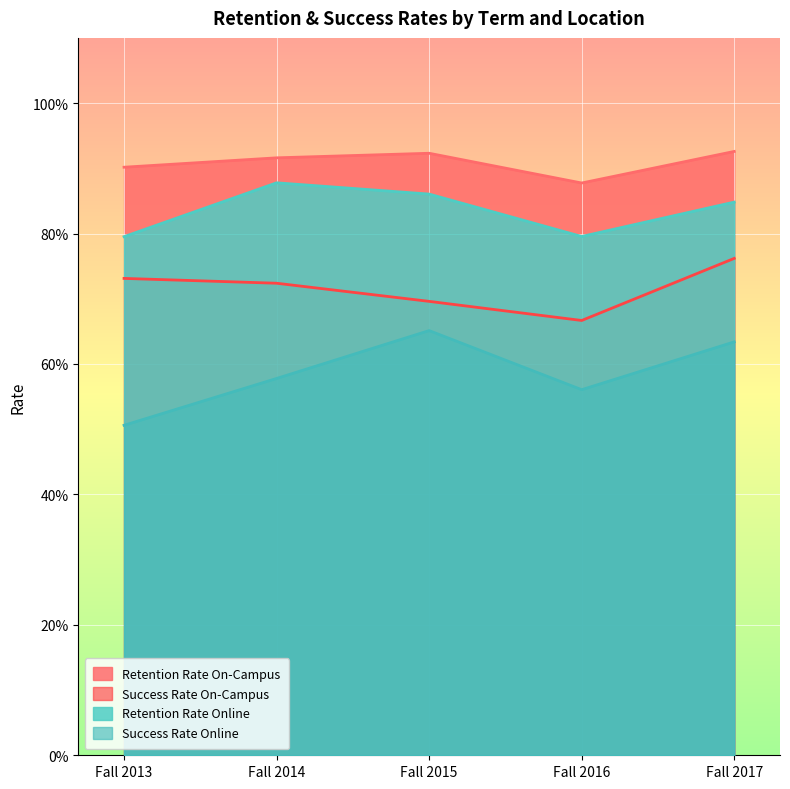

Which series has the largest total across all categories?

Retention Rate On-Campus